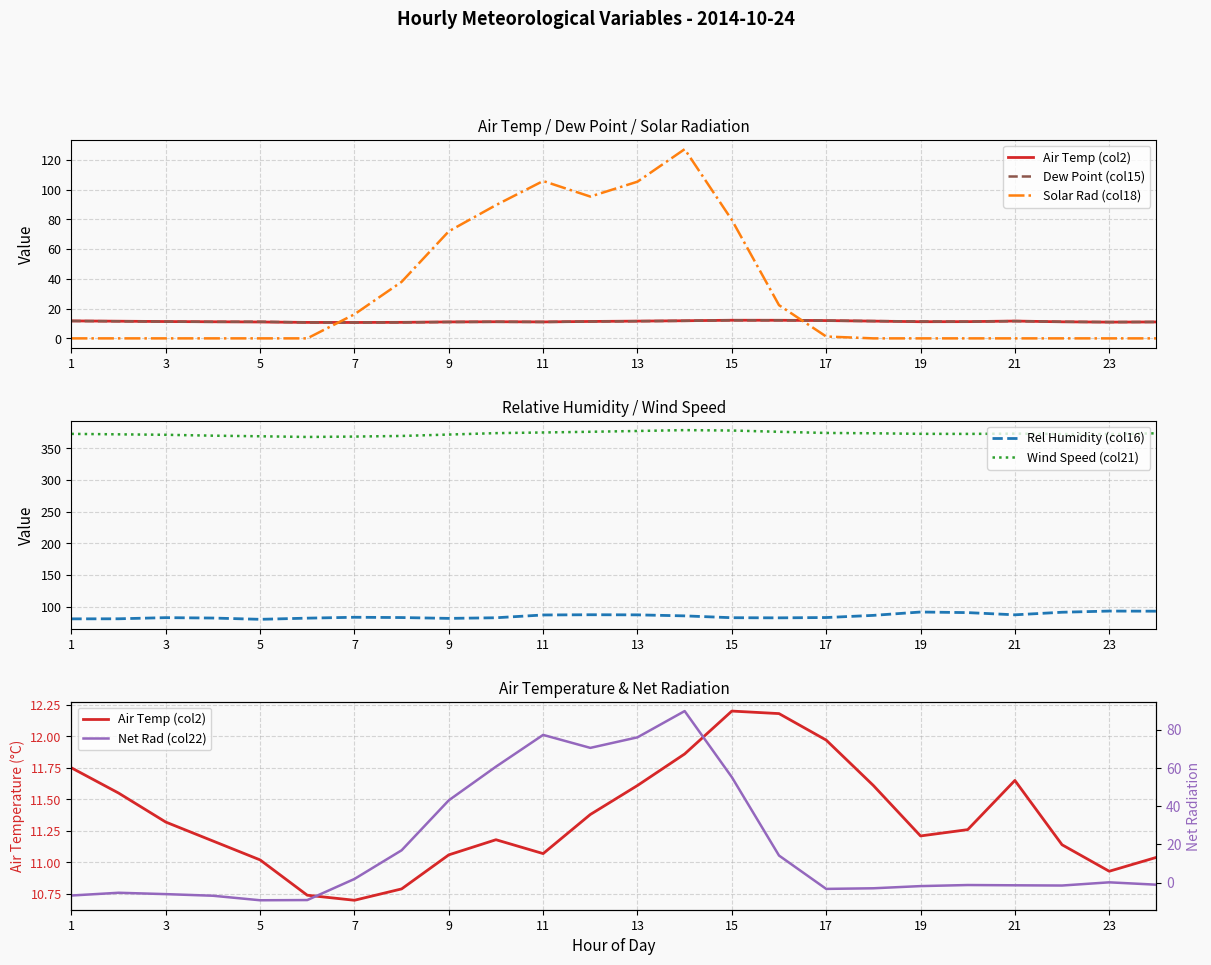

What is the average value of the Solar Rad (col18) series?

31.4